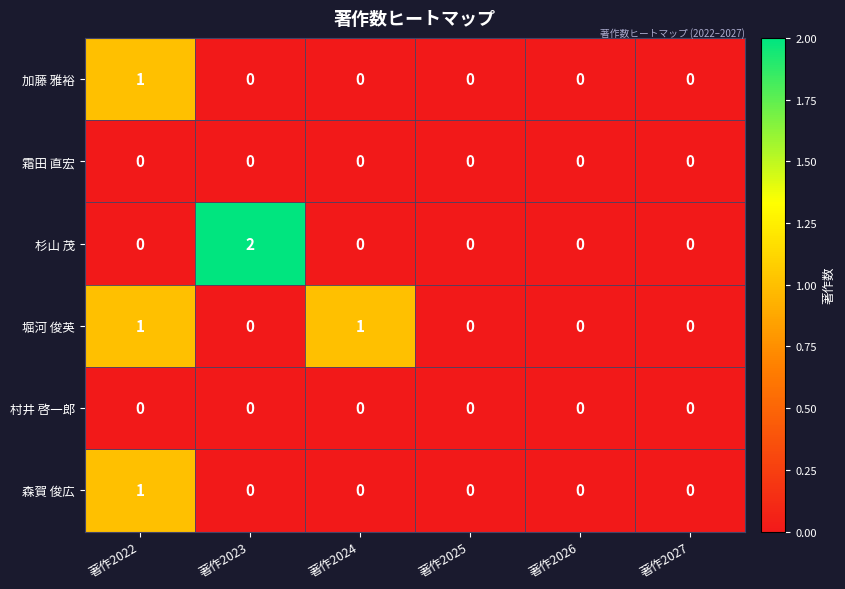

How many 加藤 雅裕 values are between 0 and 1?

6